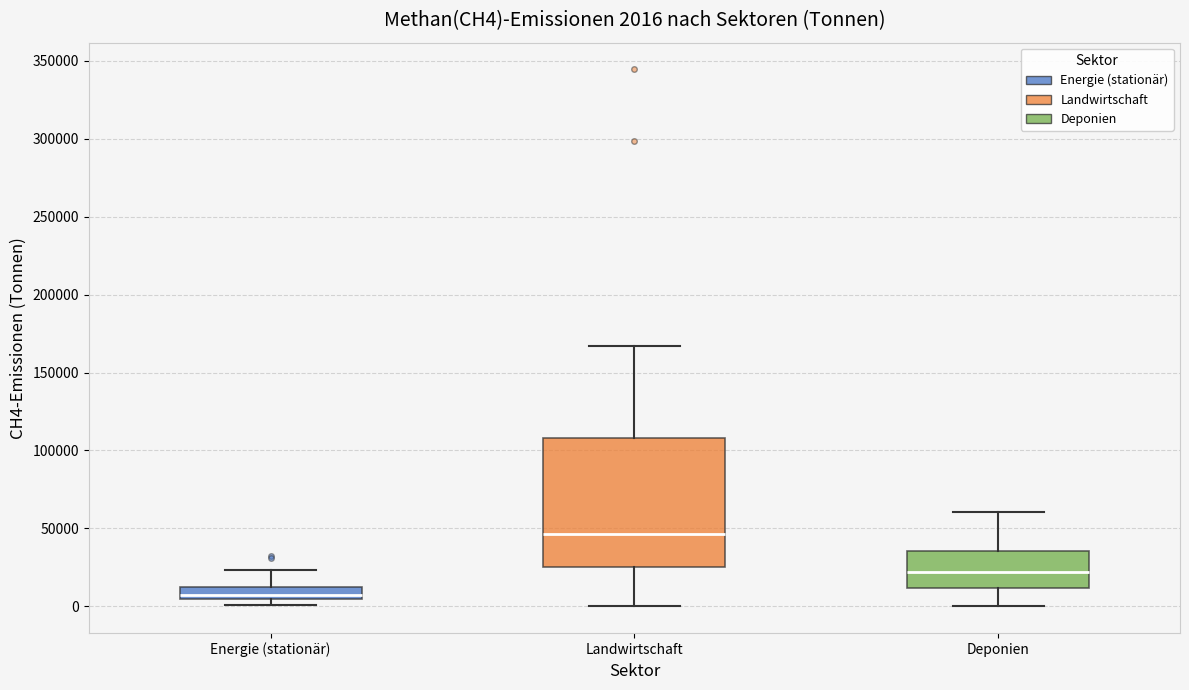

Comparing the boxes themselves (not the whiskers), which one is the tallest?

Landwirtschaft